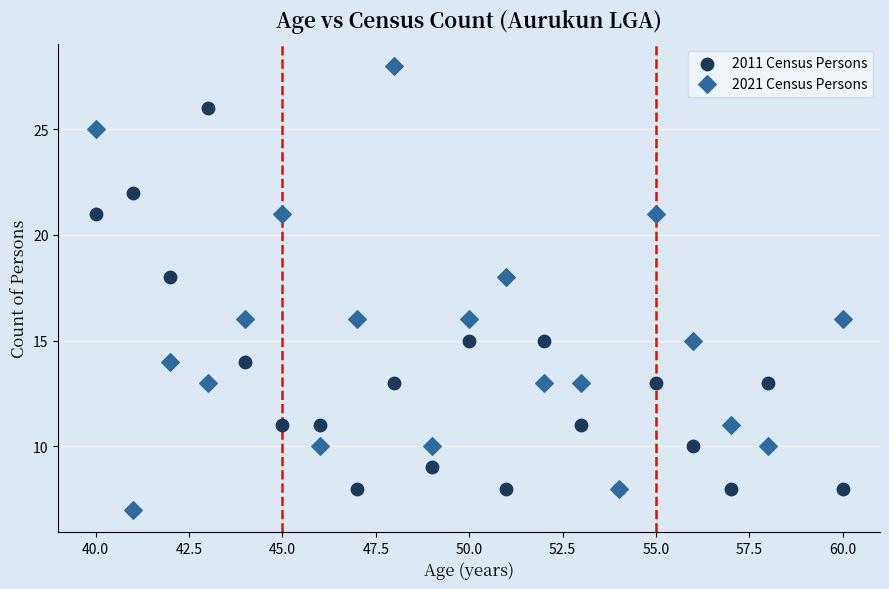

Which series contains the highest Y value?

2021 Census Persons